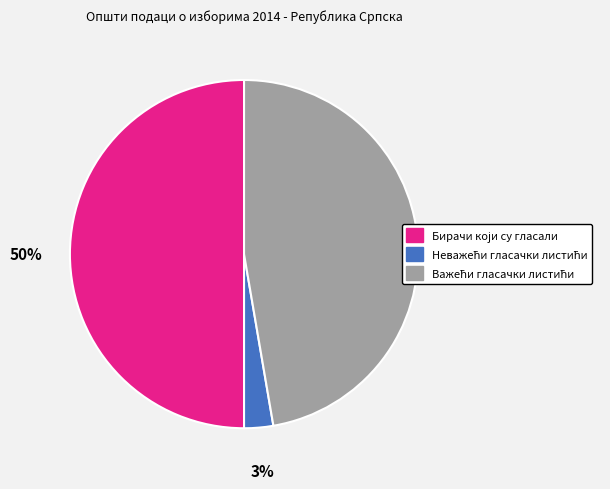

To the nearest percent, what is the average slice percentage?

33%